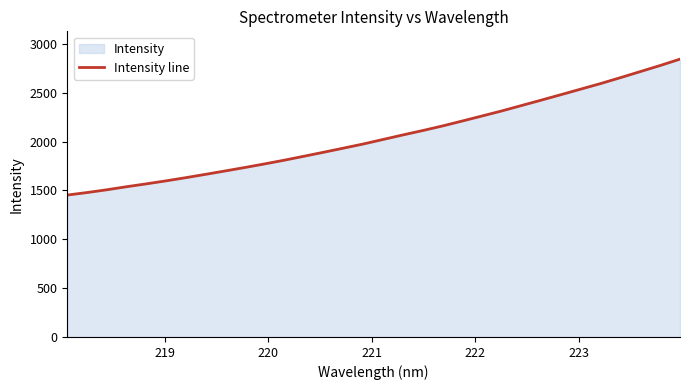

What is the difference between the maximum and minimum values?

1391.3